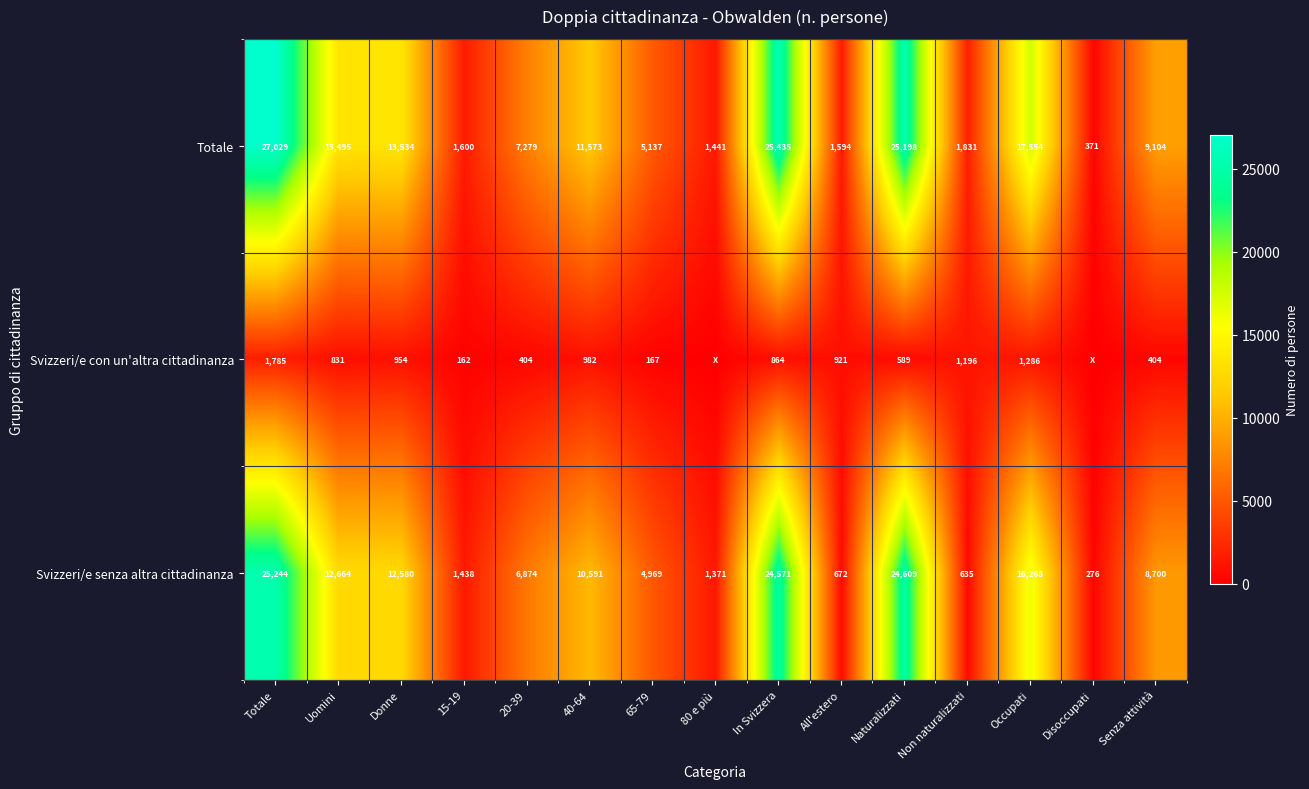

At which label does Svizzeri/e senza altra cittadinanza first exceed 8700?

Totale